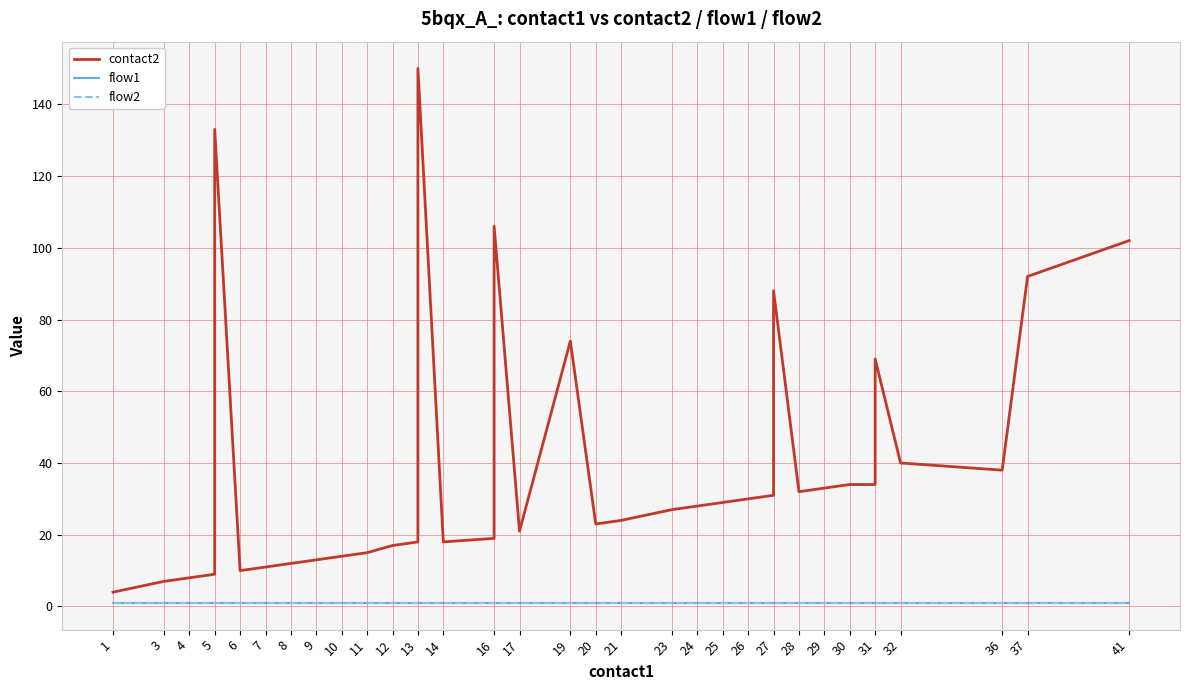

What is the approximate value of flow1 at 25?

1